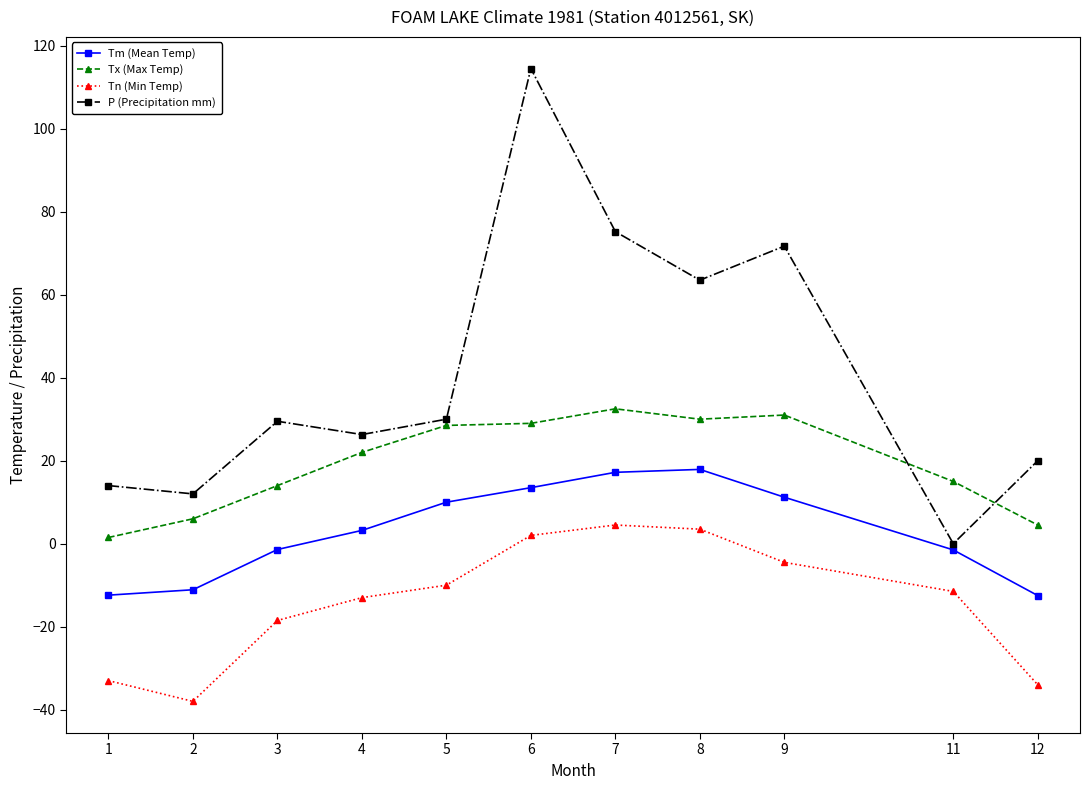

At which category does P (Precipitation mm) reach its first local valley?

2